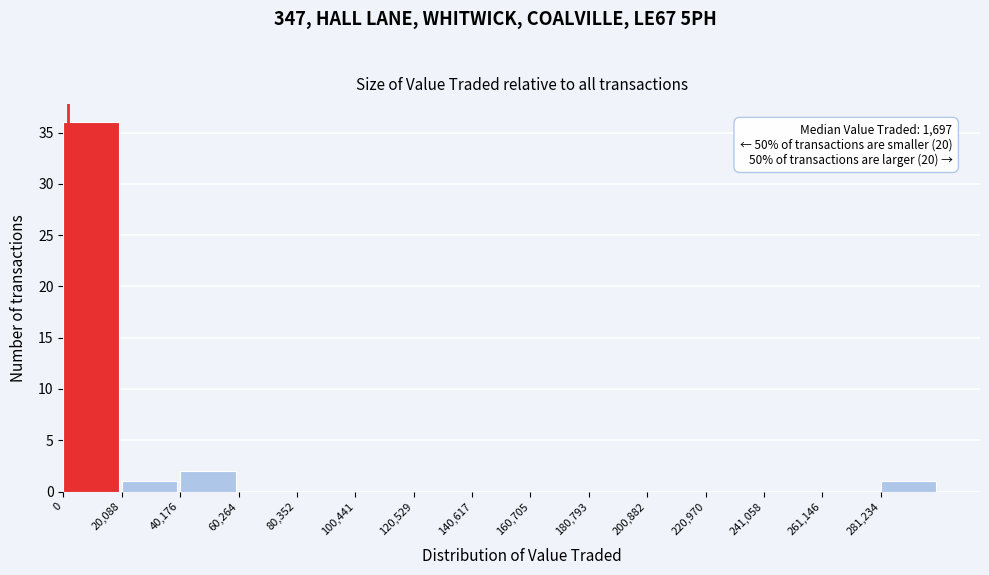

Which range on the x-axis has the tallest bar?

0 to 20000